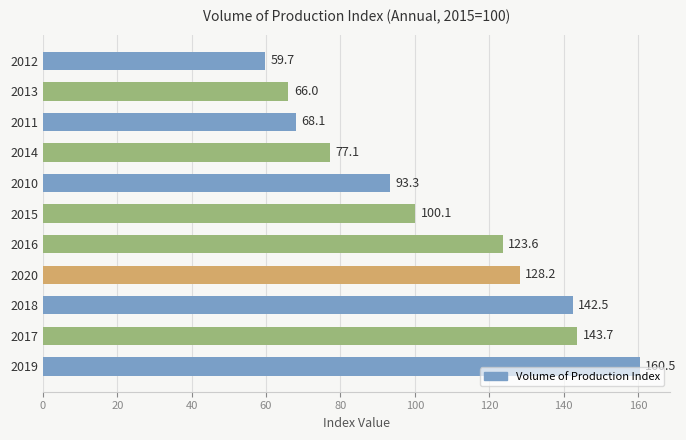

How many bars are there in total?

11